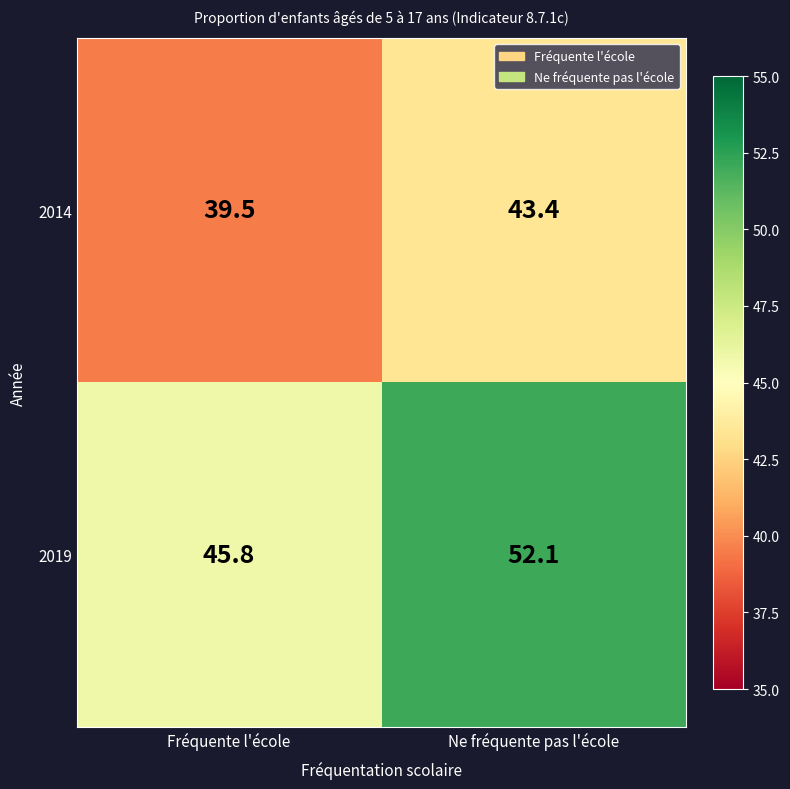

List the series in order of their peak value, highest first.

2019, 2014